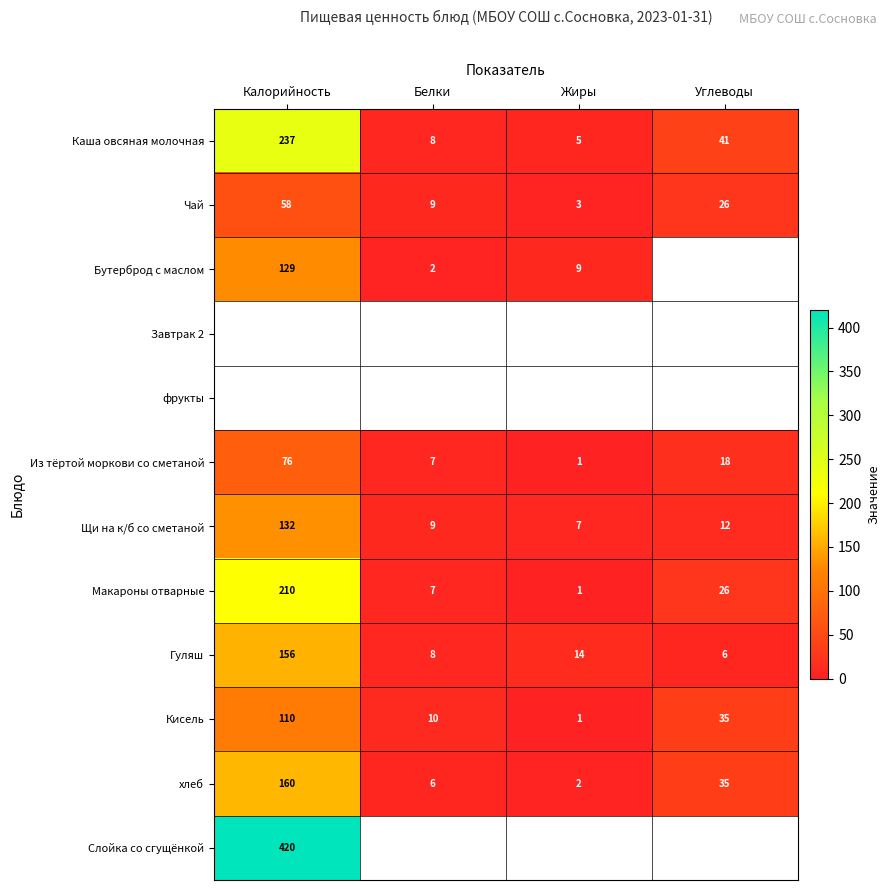

What is the difference between the maximum and minimum values in the Из тёртой моркови со сметаной series?

75